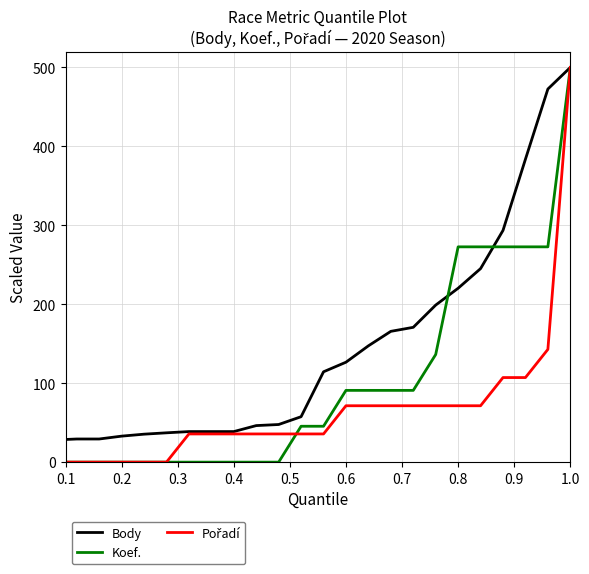

What is the maximum value shown in the chart?

500.0